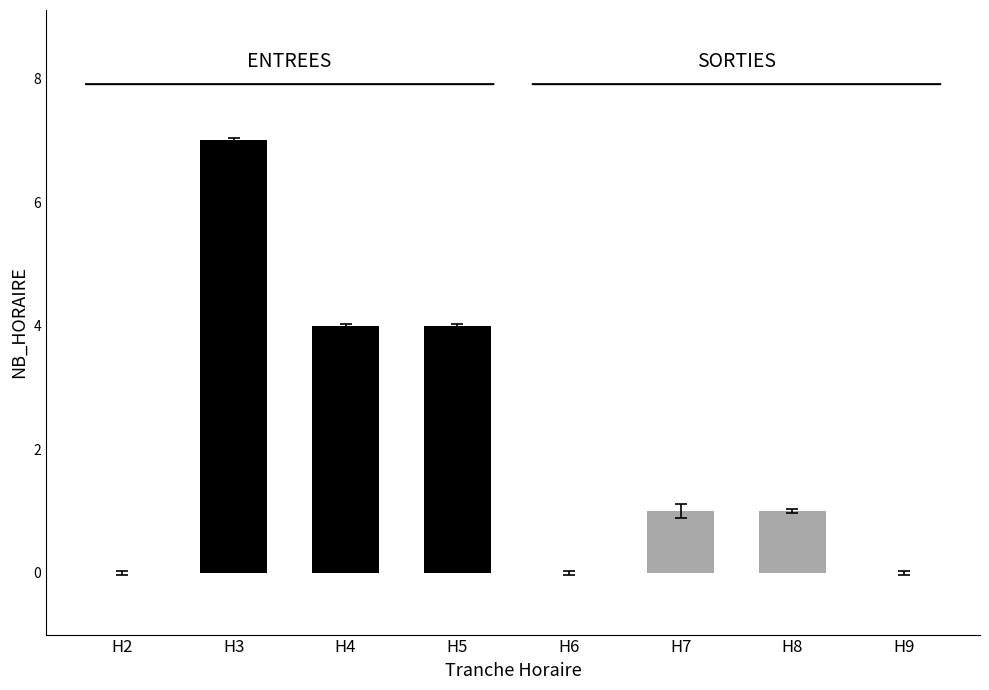

What is the value of the ENTREES bar at the 2nd from the left?

7